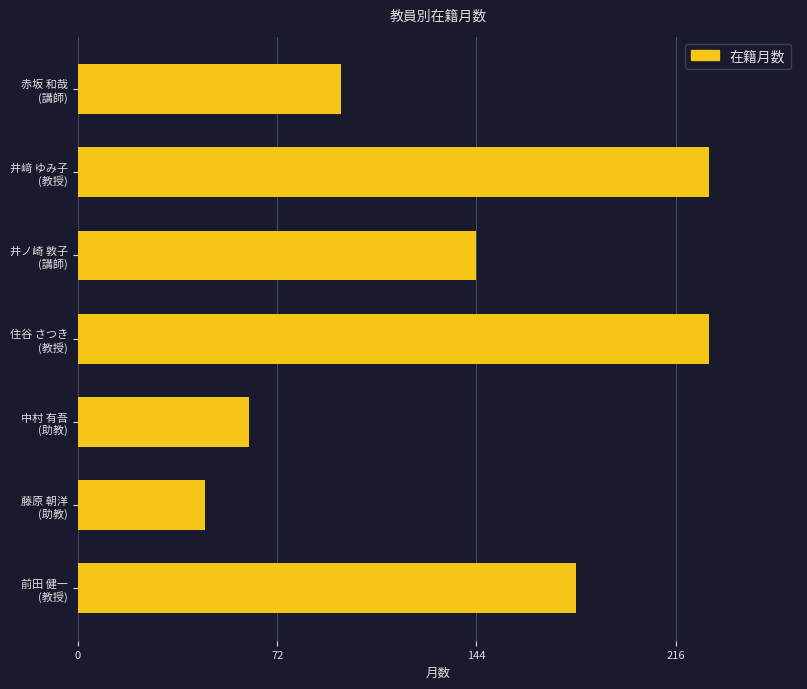

What is the value of the 3rd bar from the top?

144